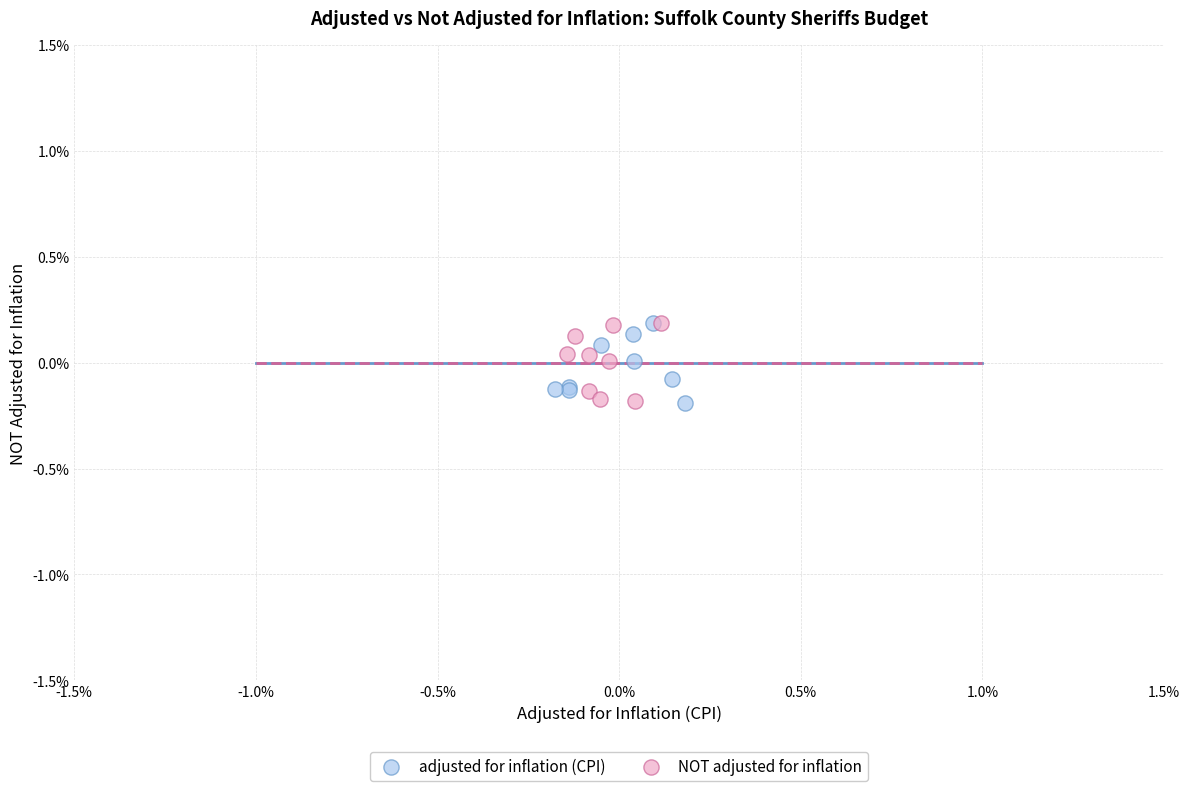

What are all the series names shown in the legend?

adjusted for inflation (CPI), NOT adjusted for inflation